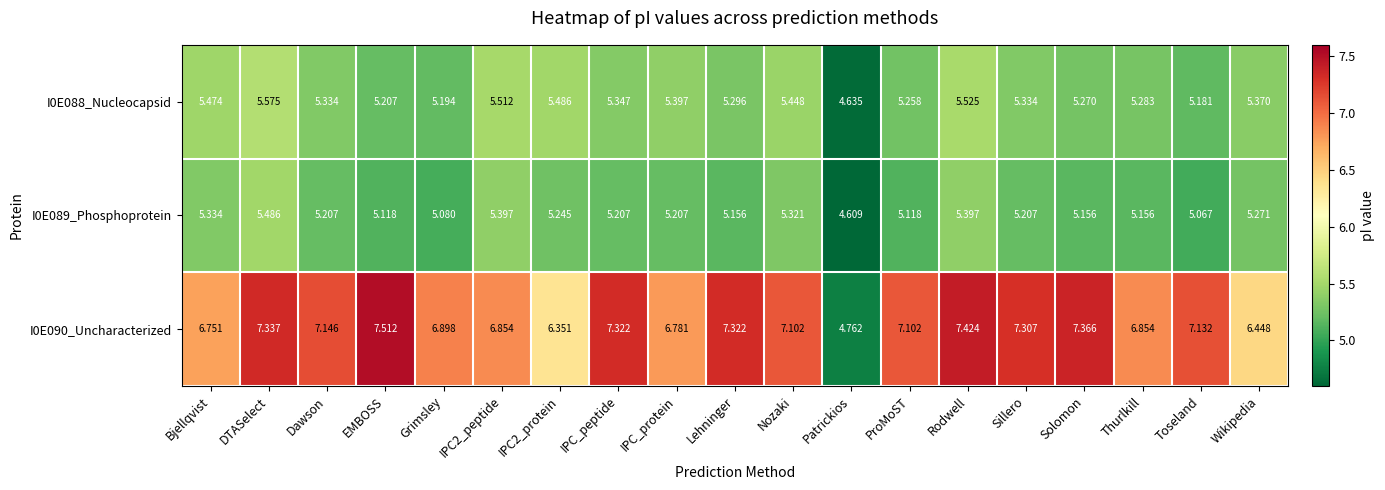

Rank the series at IPC_peptide from highest to lowest value.

I0E090_Uncharacterized, I0E088_Nucleocapsid, I0E089_Phosphoprotein